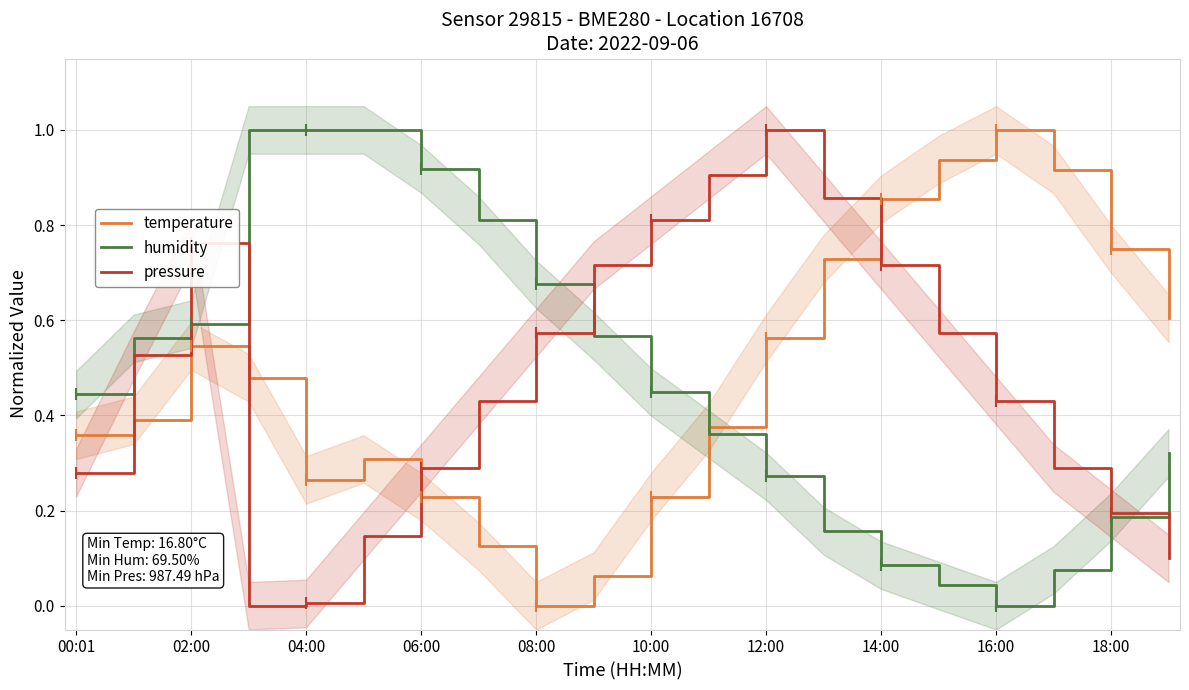

True or false: temperature and humidity cross at least once.

True